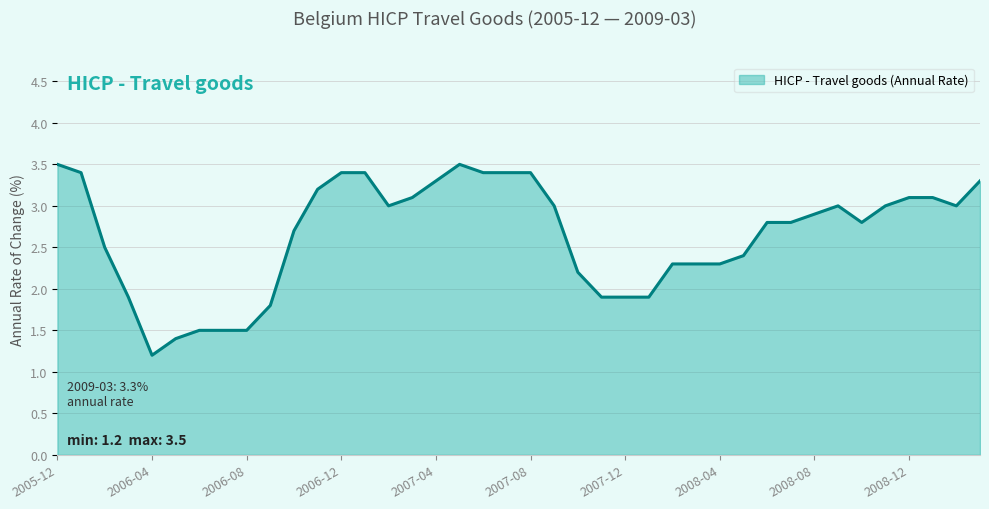

What is the difference between the maximum and minimum values?

2.3